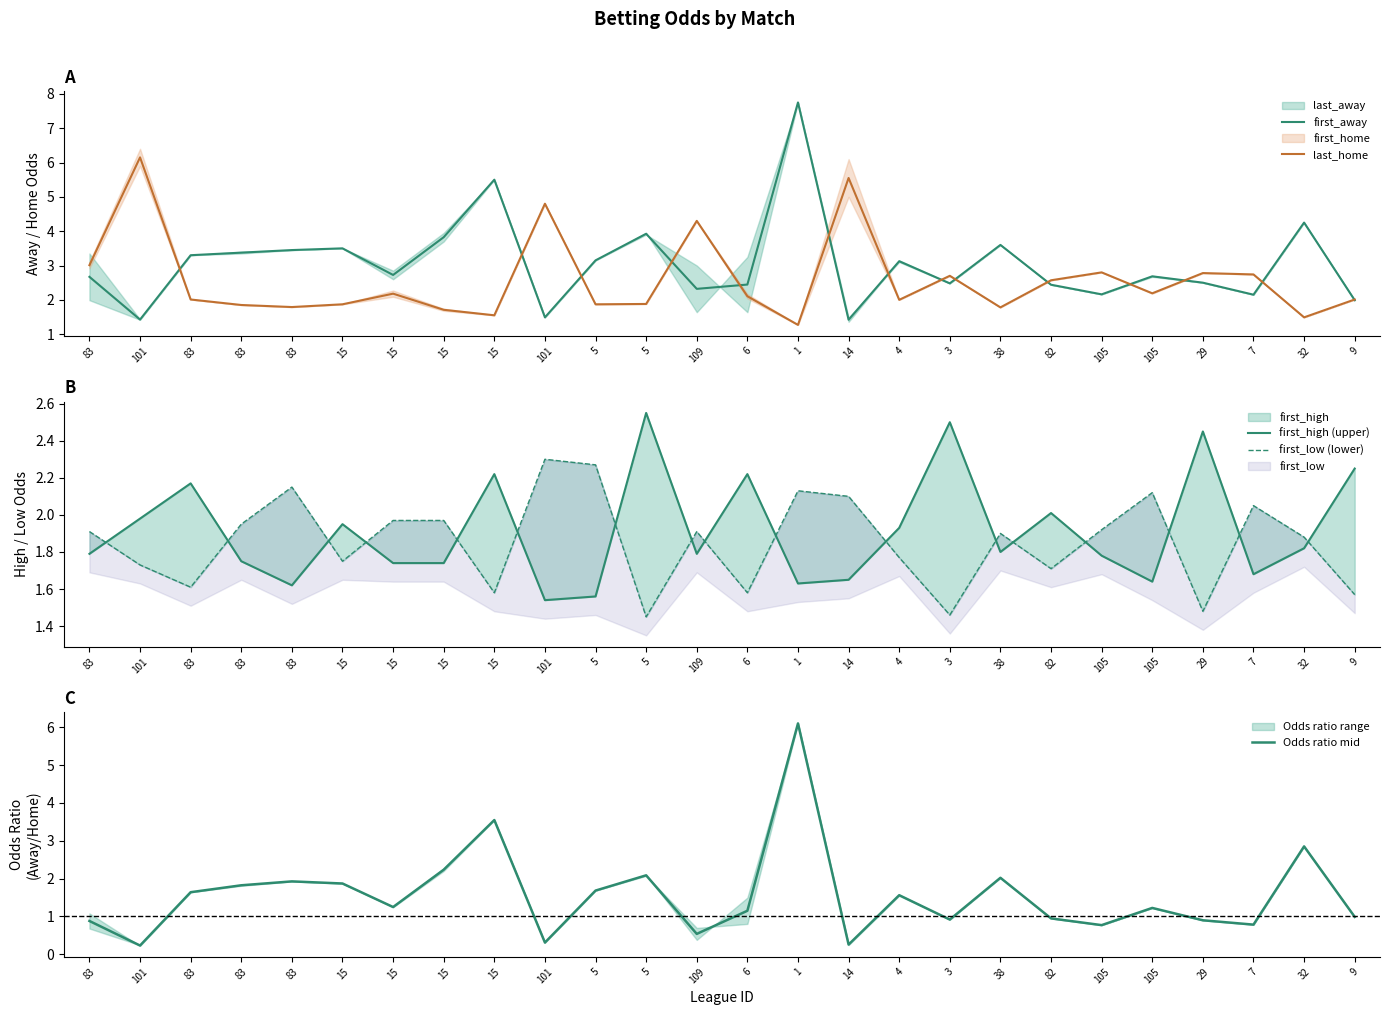

Which category has the lowest value across all series?

101